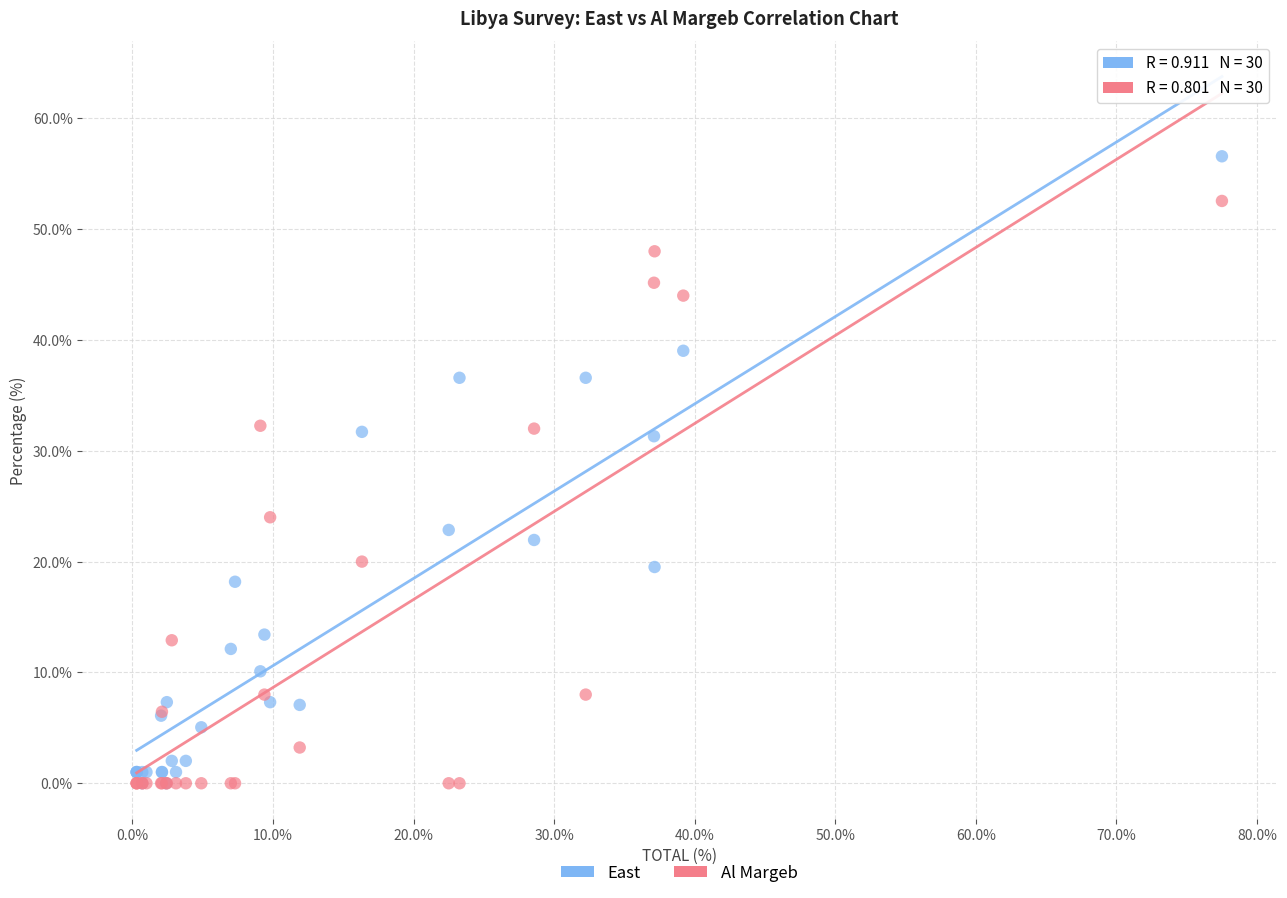

In the Al Margeb series, what Y value is closest to 26?

24.0